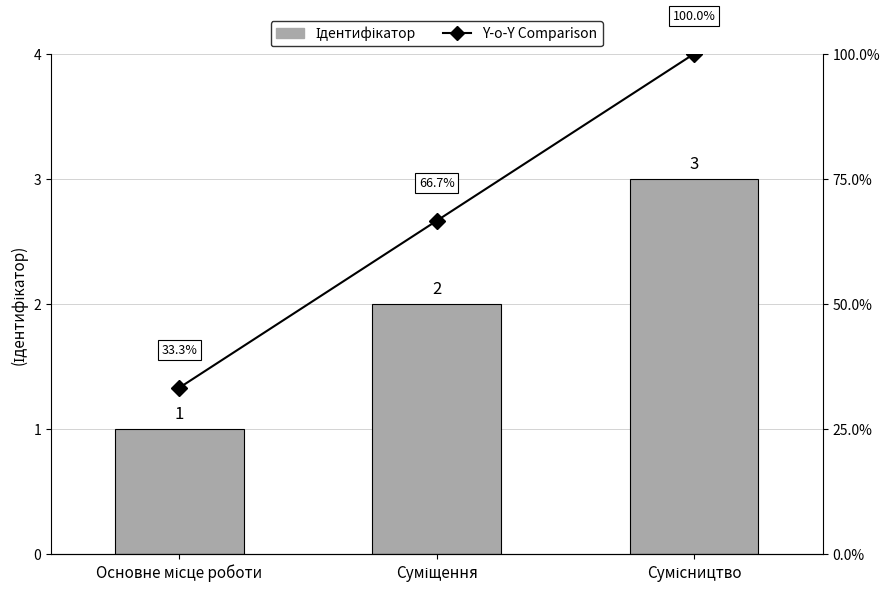

Reading left to right, extract all data points from this chart.

Ідентифікатор: 1.0	2.0	3.0
Y-o-Y Comparison: 1.3	2.7	4.0